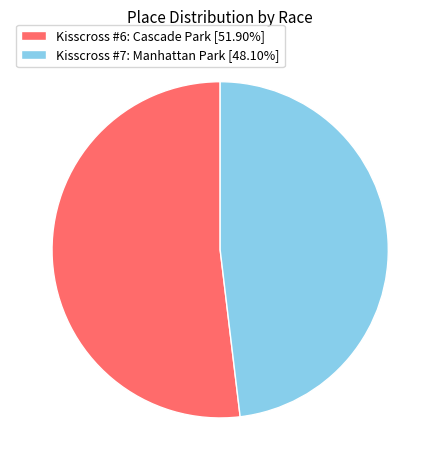

How many slices are in this pie chart?

2